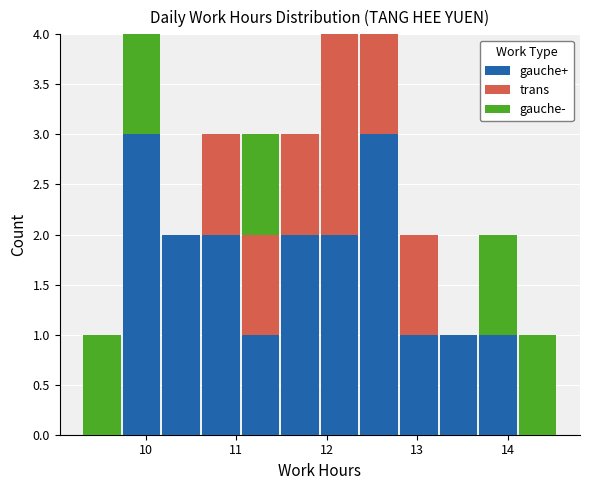

Reading left to right, list every stacked bar in this chart as the range it spans on the x-axis followed by its total height. Neither the bar edges nor the heights are printed on the chart, so give them approximately, as read against the axes.

9.3 to 9.7: 1
9.7 to 10.2: 4
10.2 to 10.6: 2
10.6 to 11.1: 3
11.1 to 11.5: 3
11.5 to 11.9: 3
11.9 to 12.4: 4
12.4 to 12.8: 4
12.8 to 13.2: 2
13.2 to 13.7: 1
13.7 to 14.1: 2
14.1 to 14.6: 1